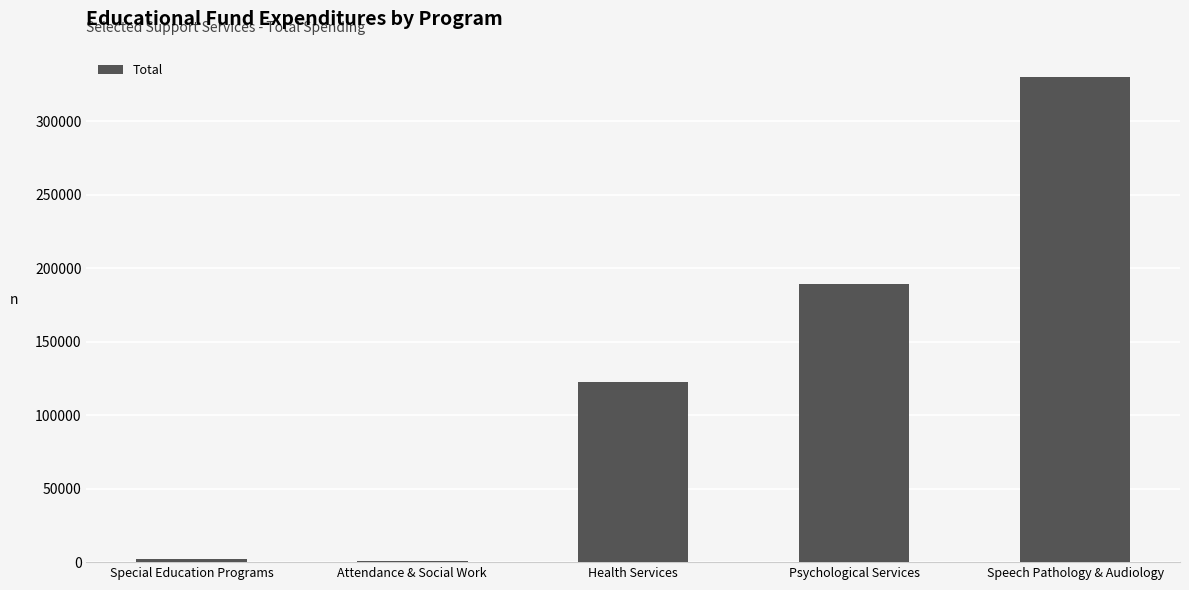

Is it true that the value at Health Services is 170288?

False